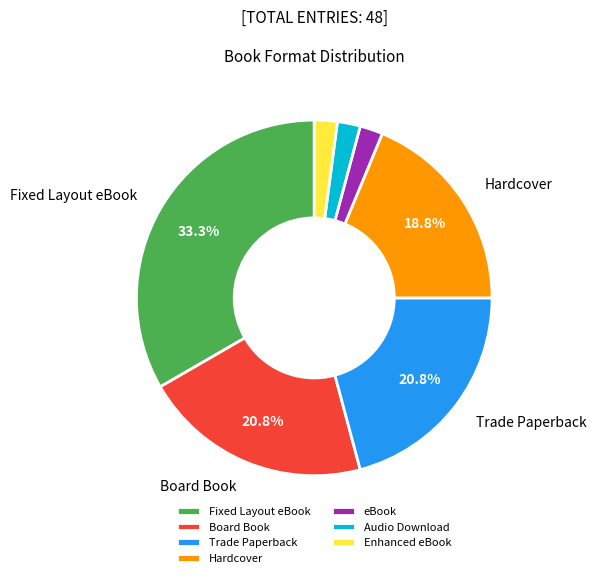

To the nearest percent, what is the combined percentage of Trade Paperback and eBook?

23%